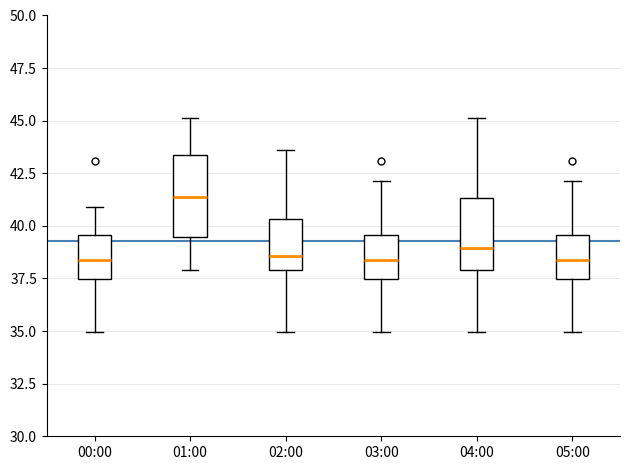

Where does the median line of the box for 01:00 sit on the y-axis? The values are not printed on the chart, so give them approximately, as read against the axis.

41.5